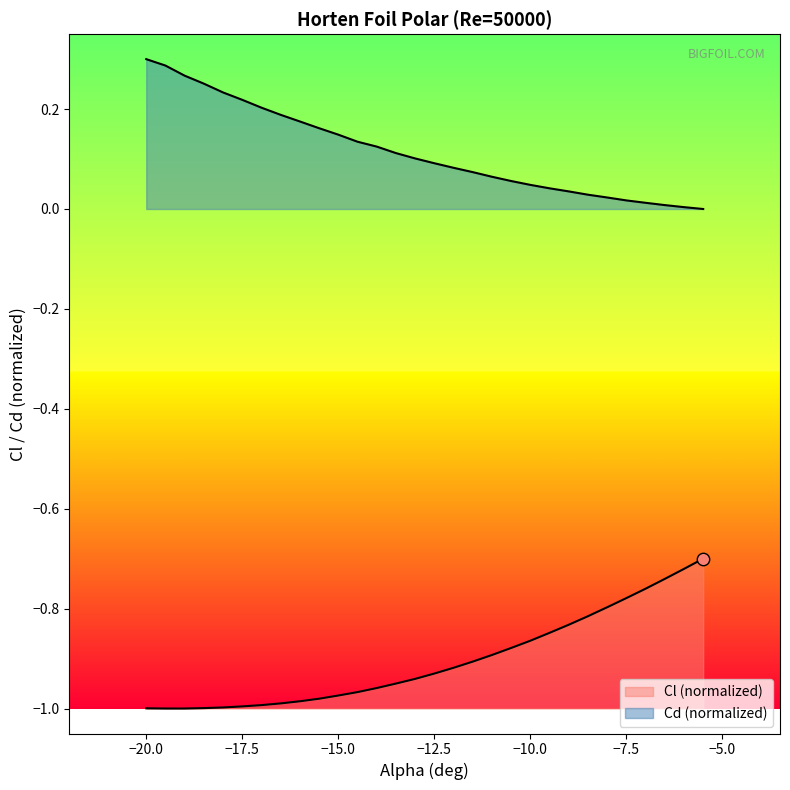

Which series has the largest total across all categories?

Cd